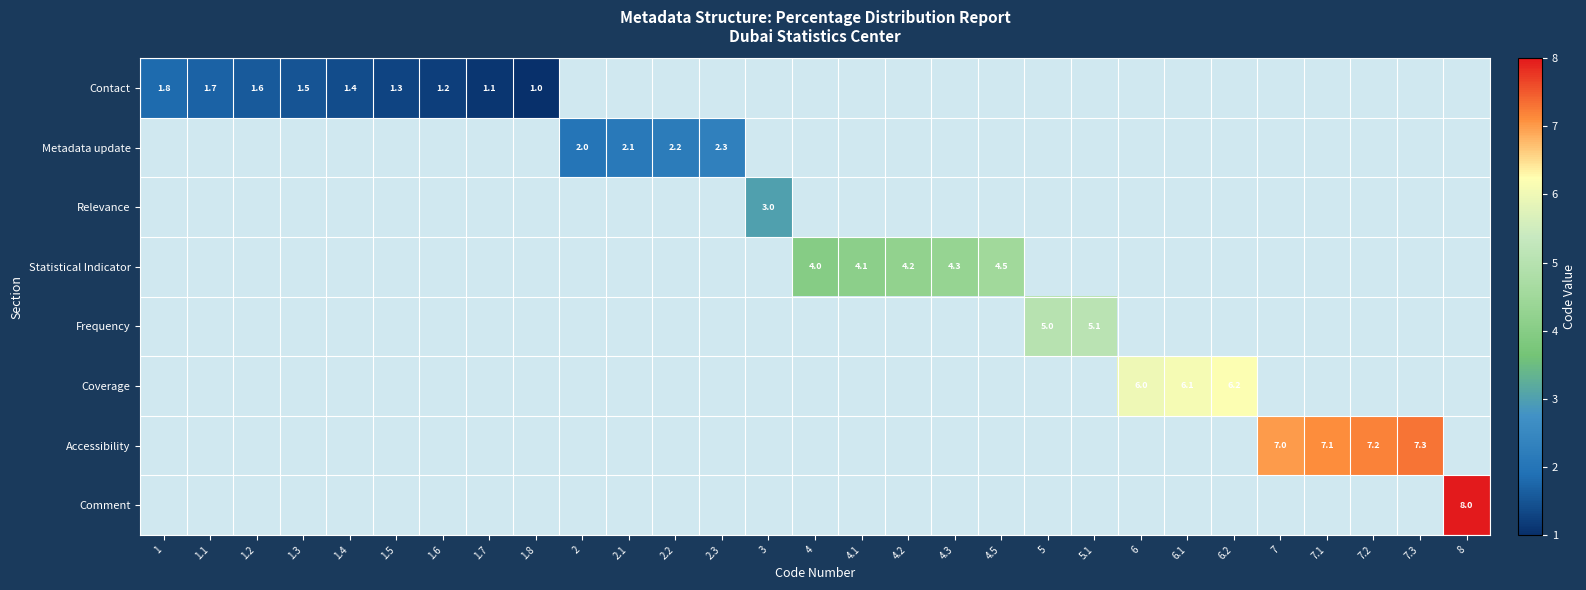

Count the number of categories in the chart.

29